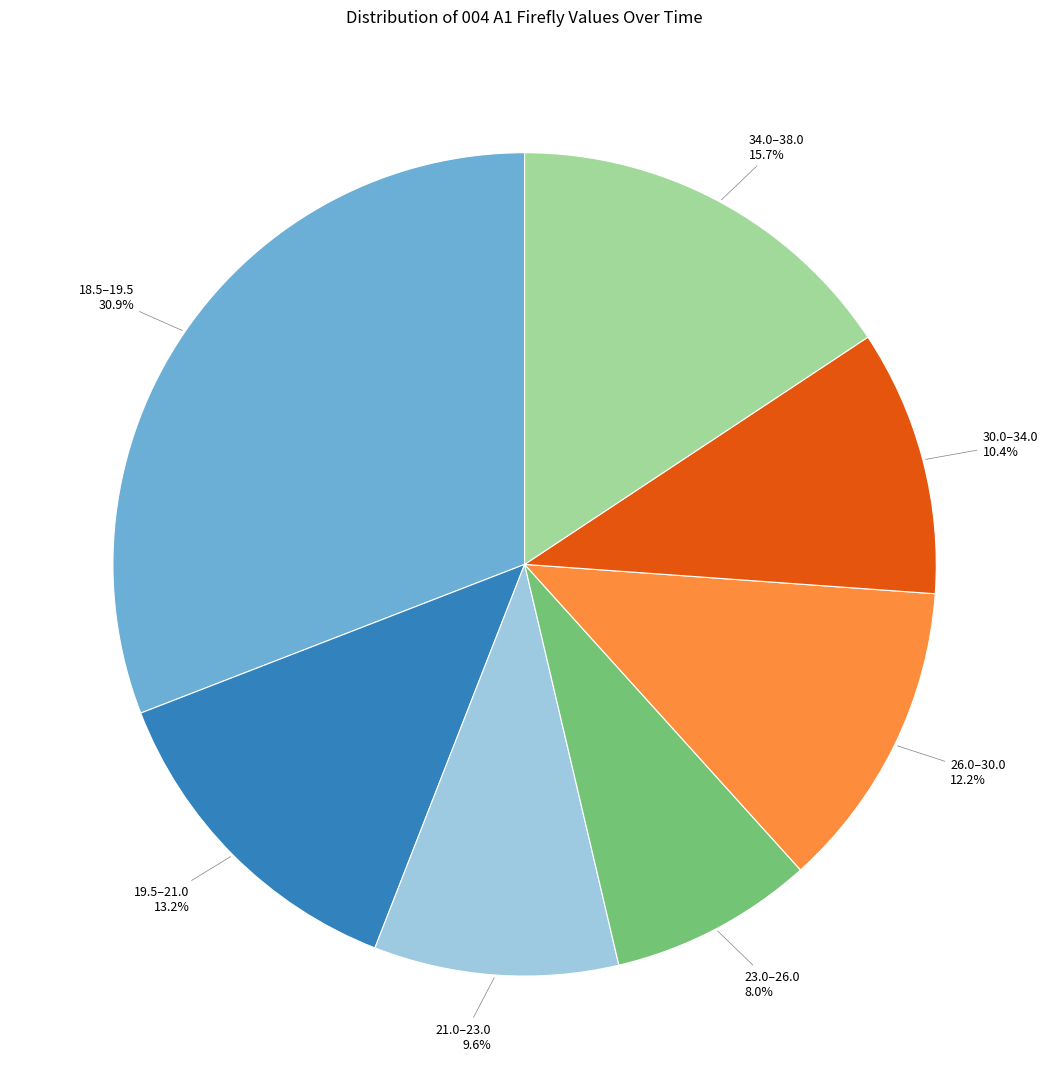

How many segments does this pie chart have?

7